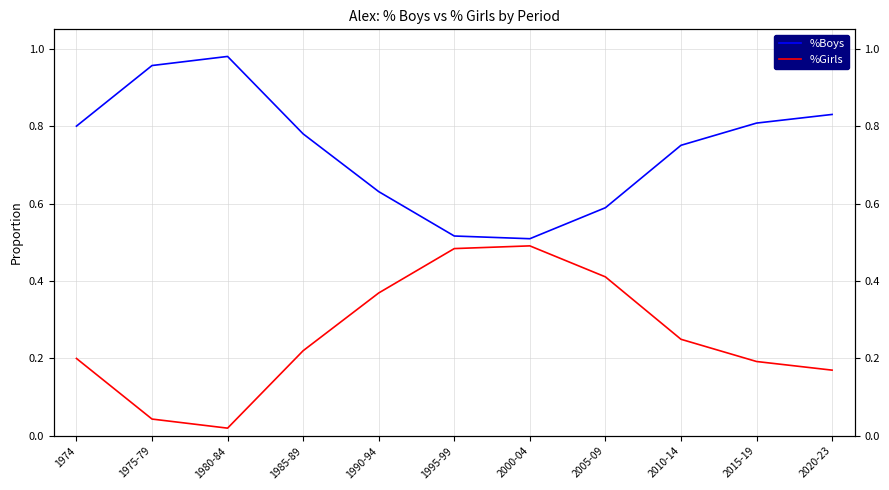

True or false: %Boys and %Girls intersect in this chart.

False